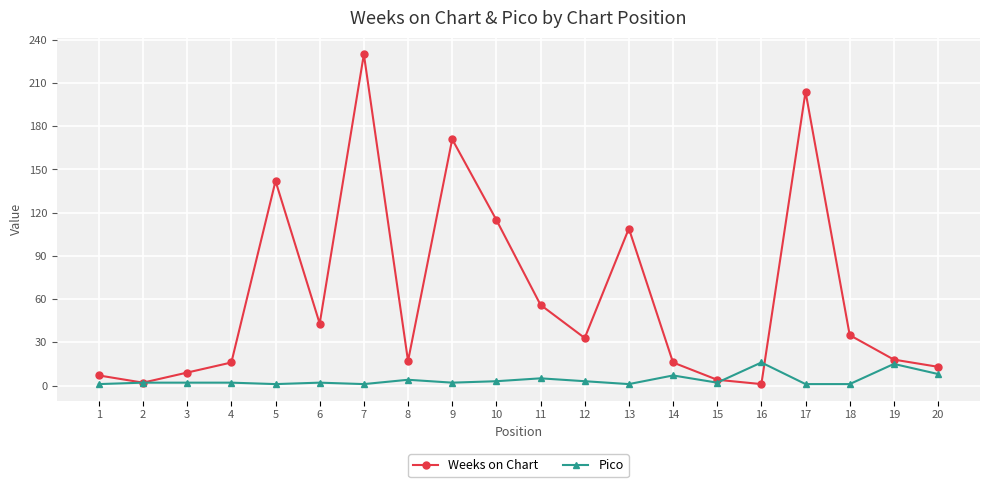

The value of Pico at 19 is 26. True or false?

False